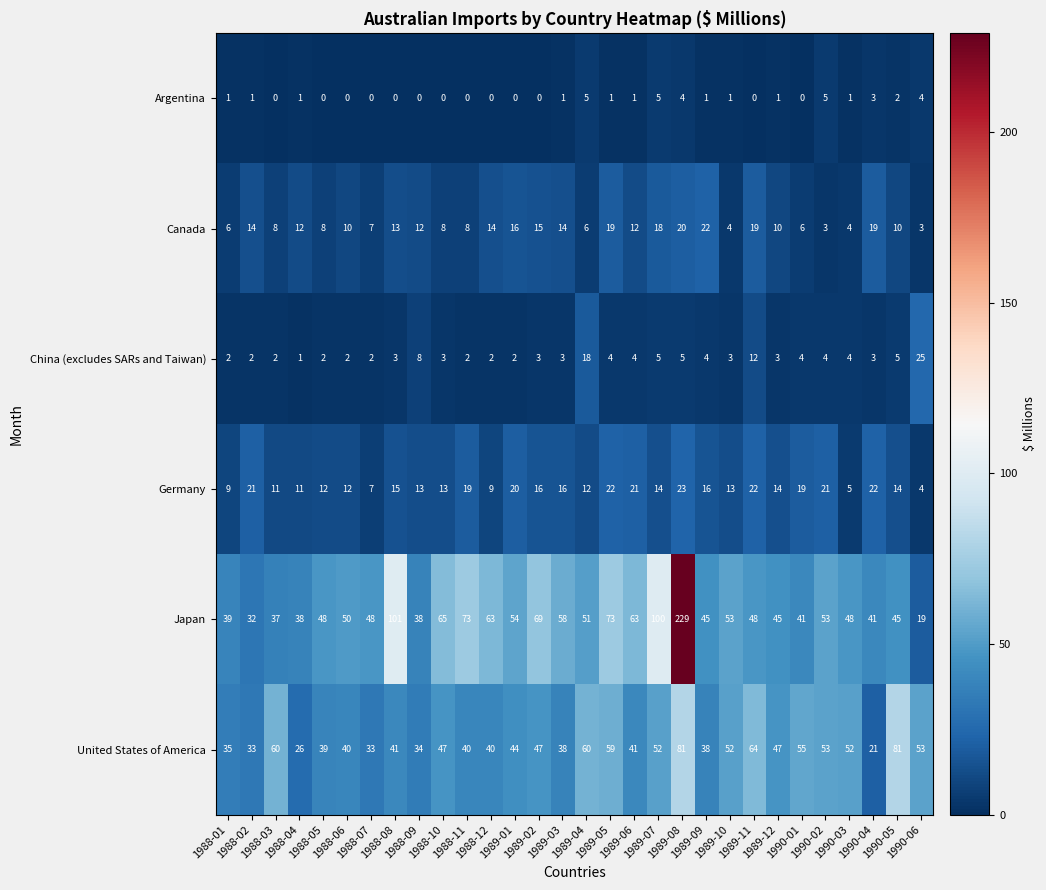

Which series has the largest total across all categories?

Japan